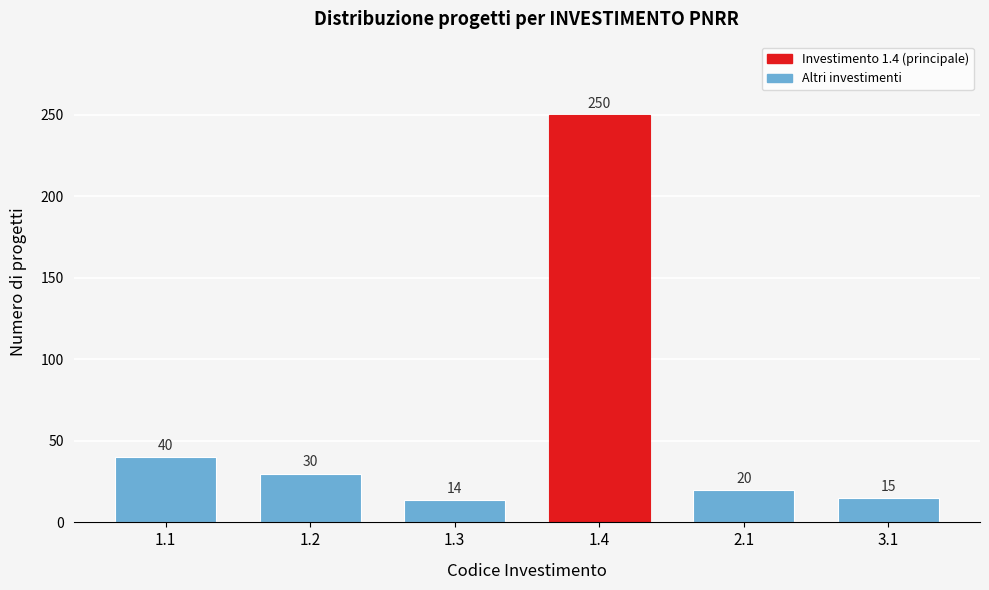

Reading left to right, list all the values displayed in this chart.

1.1=40	1.2=30	1.3=14	1.4=250	2.1=20	3.1=15